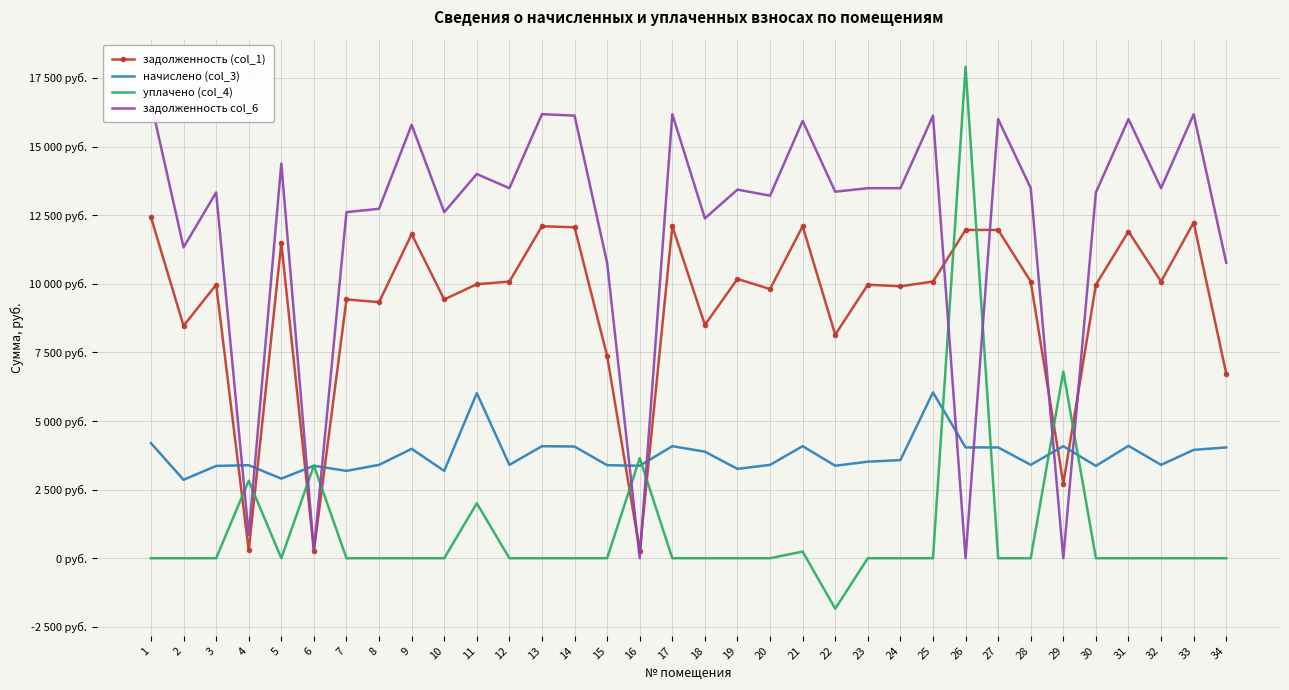

The задолженность col_6 series shows 26241.6 at 9. True or false?

False